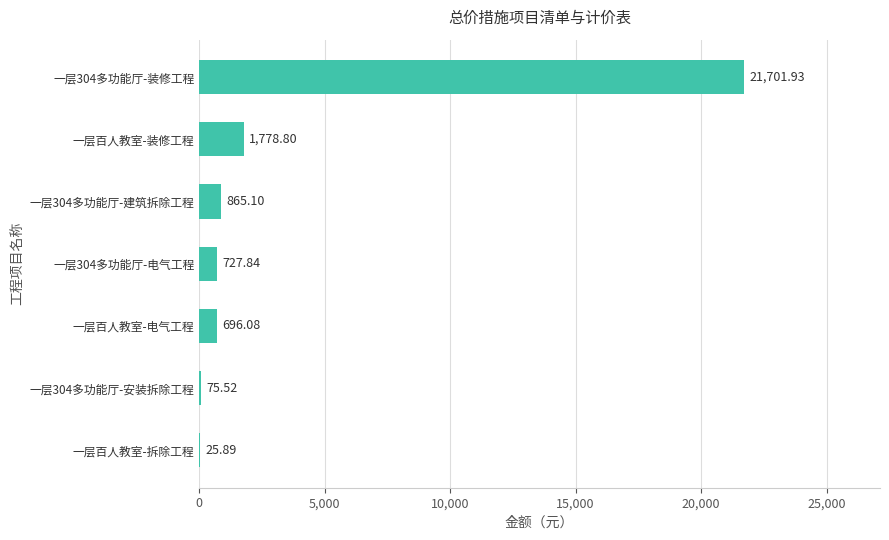

Where is the data nearest to the value 10863?

一层百人教室-装修工程